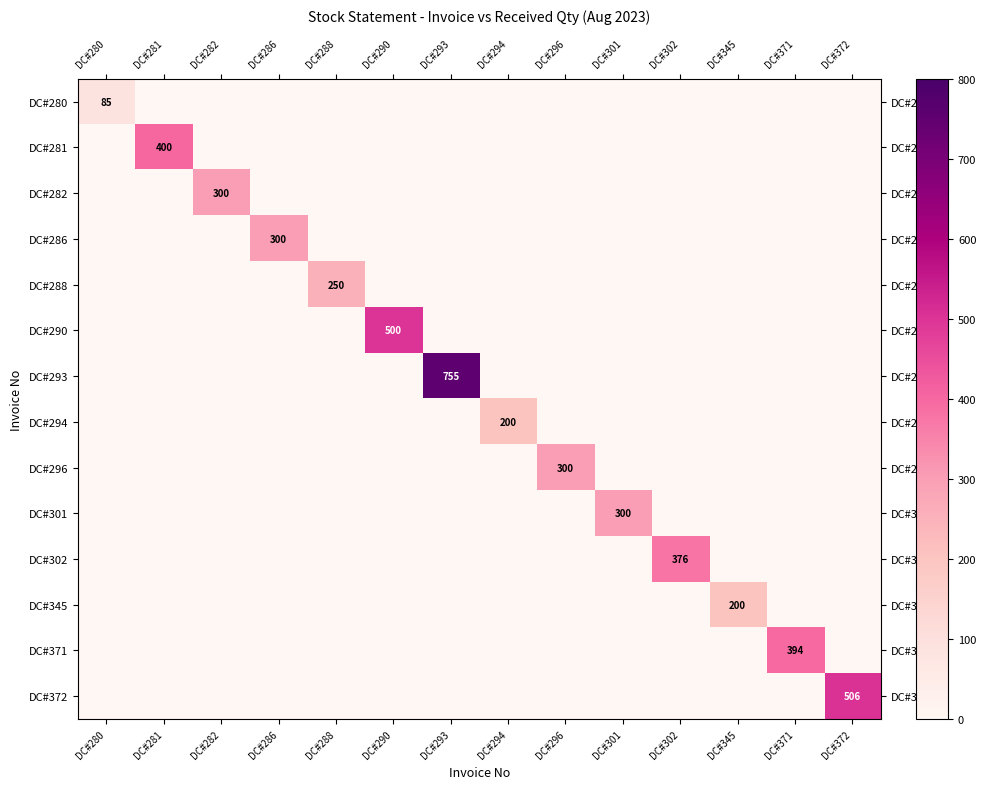

Is it true that DC#282 equals 467 at DC#282?

False